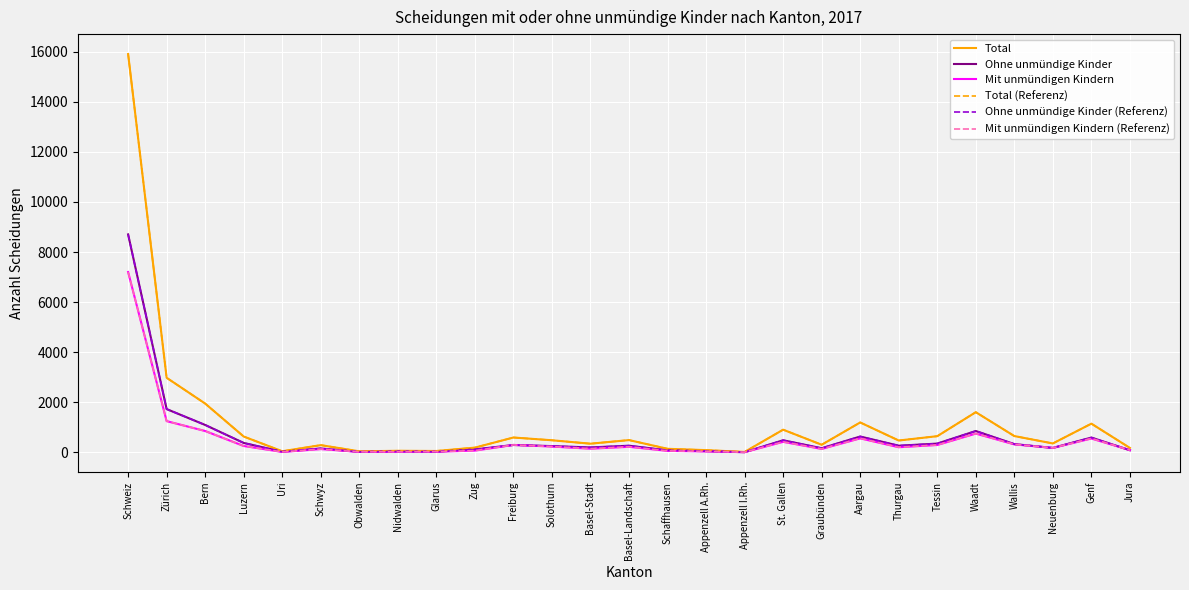

What is the label of the 5th point from the right?

Waadt